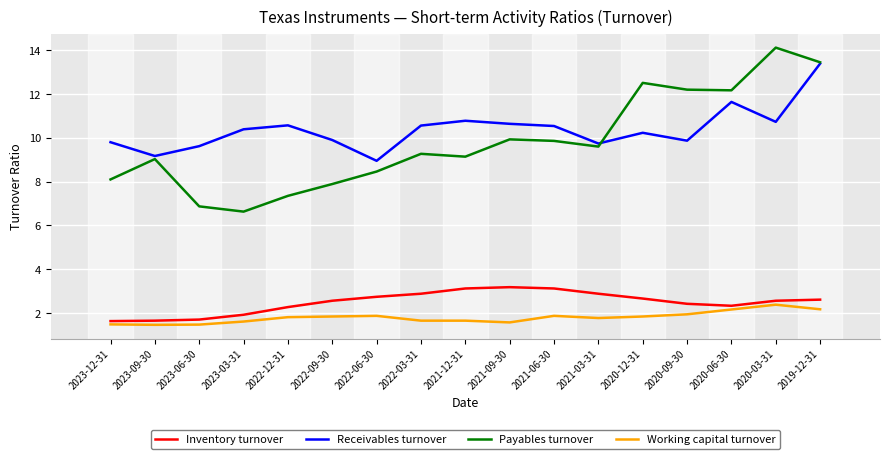

The Inventory turnover series shows 1.7 at 2021-12-31. True or false?

False